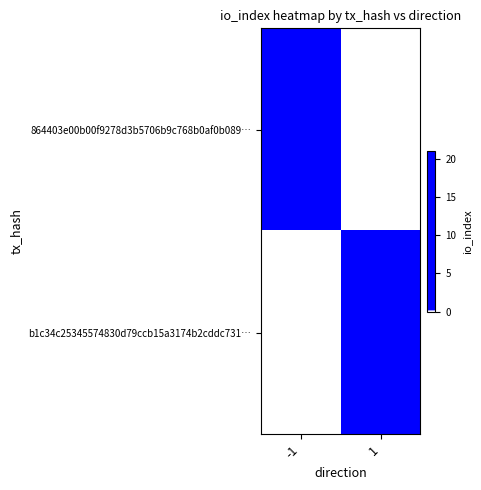

Between 1 and -1, which is larger?

-1